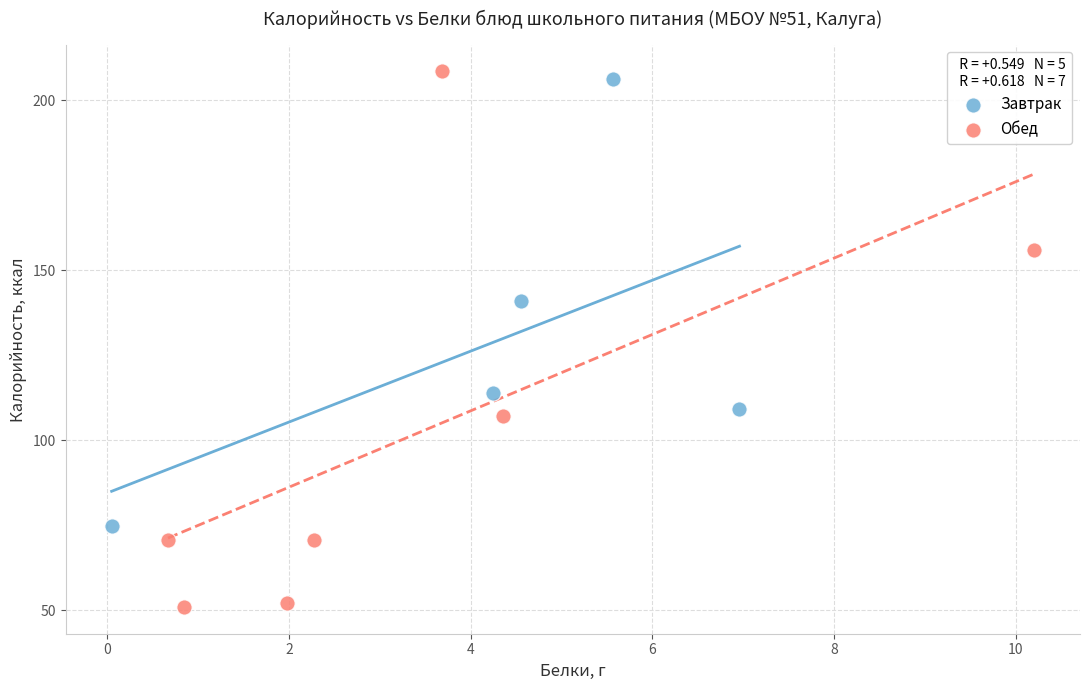

Which series contains the lowest Y value?

Обед